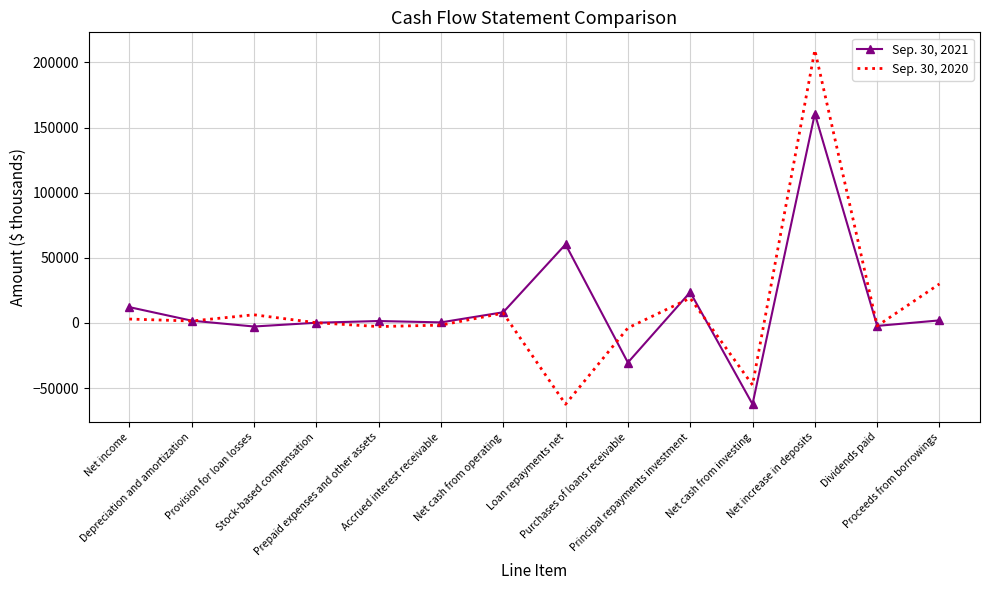

What are all the series names shown in the legend?

Sep. 30, 2021, Sep. 30, 2020